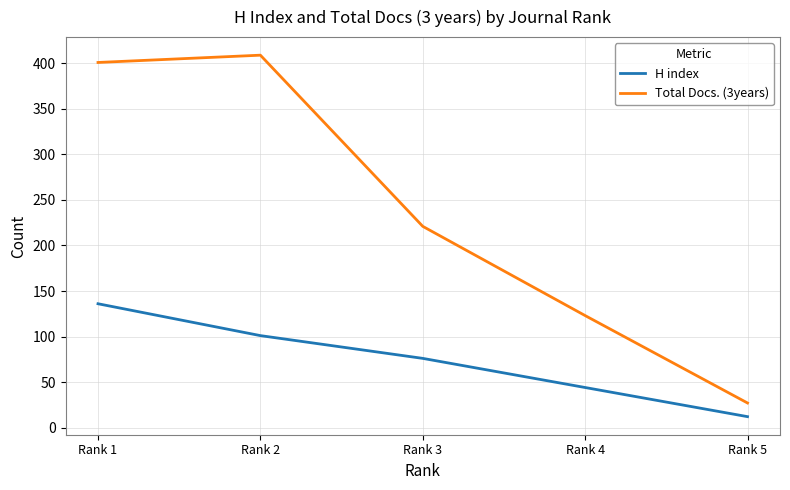

Is the value of H index at Rank 4 greater than the value of Total Docs. (3years) at Rank 2?

No